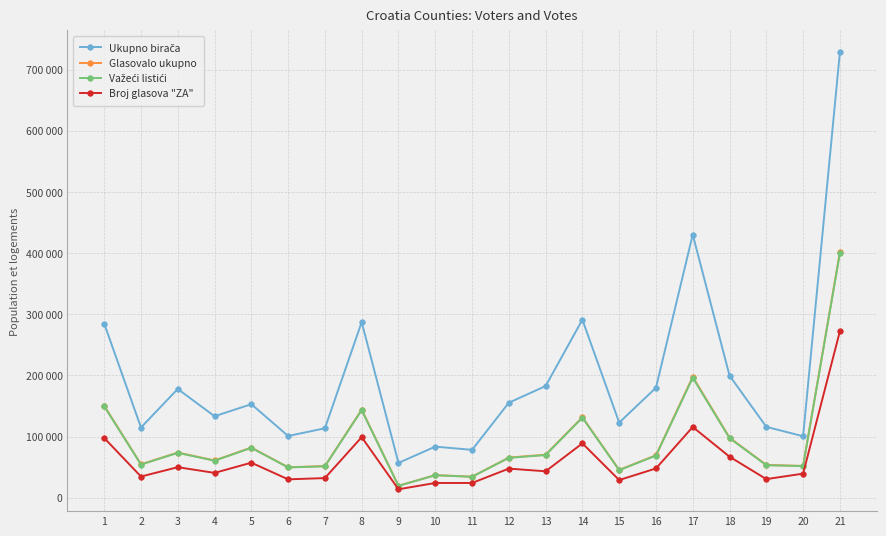

What is the difference between the maximum and second lowest values in the Broj glasova "ZA" series?

248028